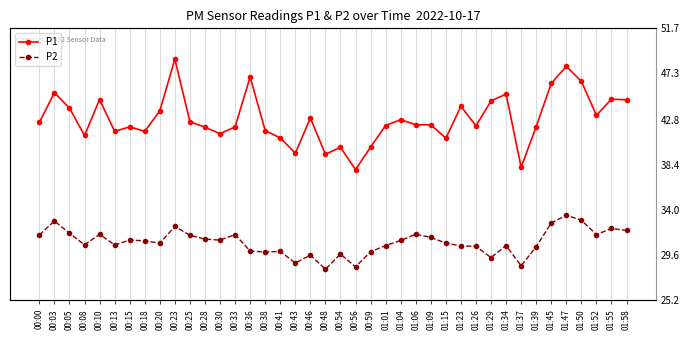

What are all the series names shown in the legend?

P1, P2